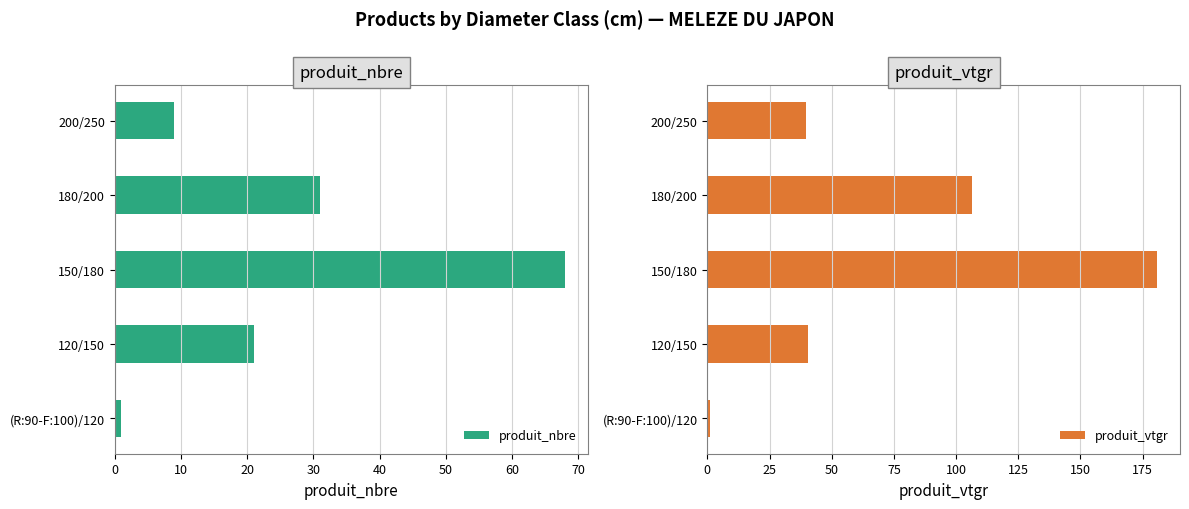

True or false: produit_nbre has a value of 68 at 150/180.

True